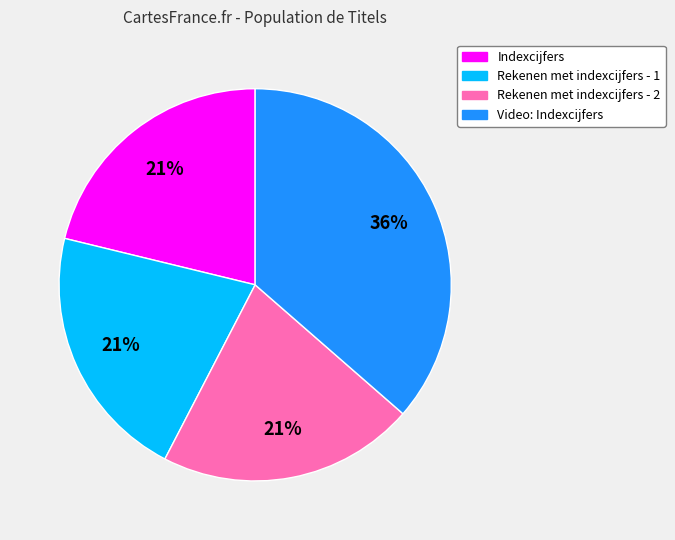

Count the number of slices in the pie.

4